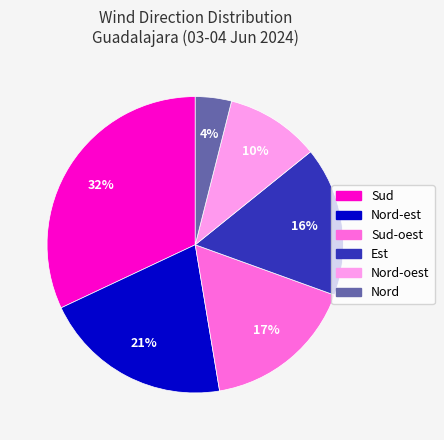

To the nearest percent, what is the difference between the largest and smallest slice percentages?

28%